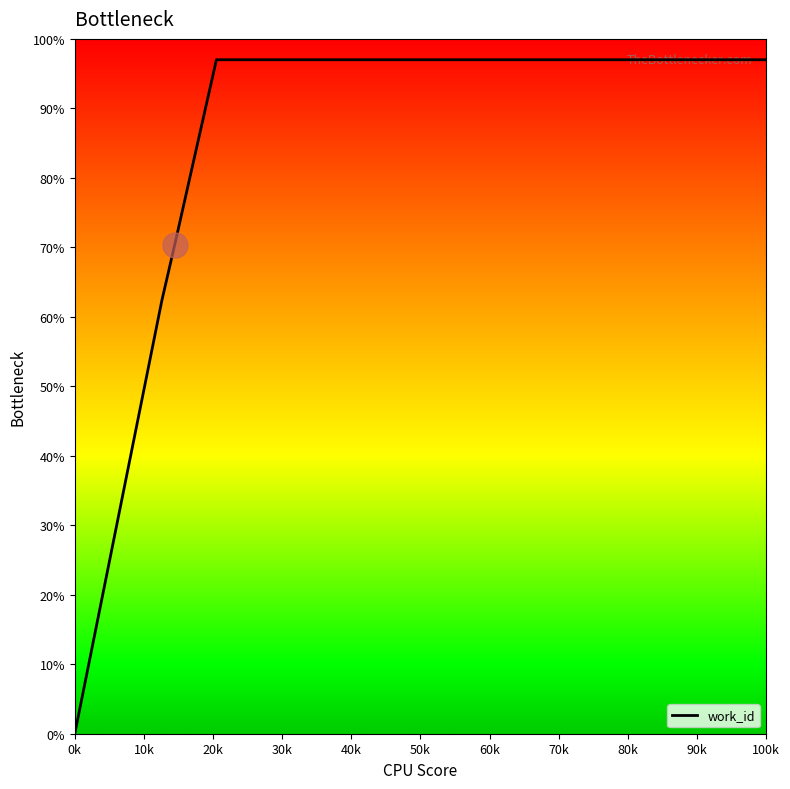

What is the greatest value displayed?

97.0